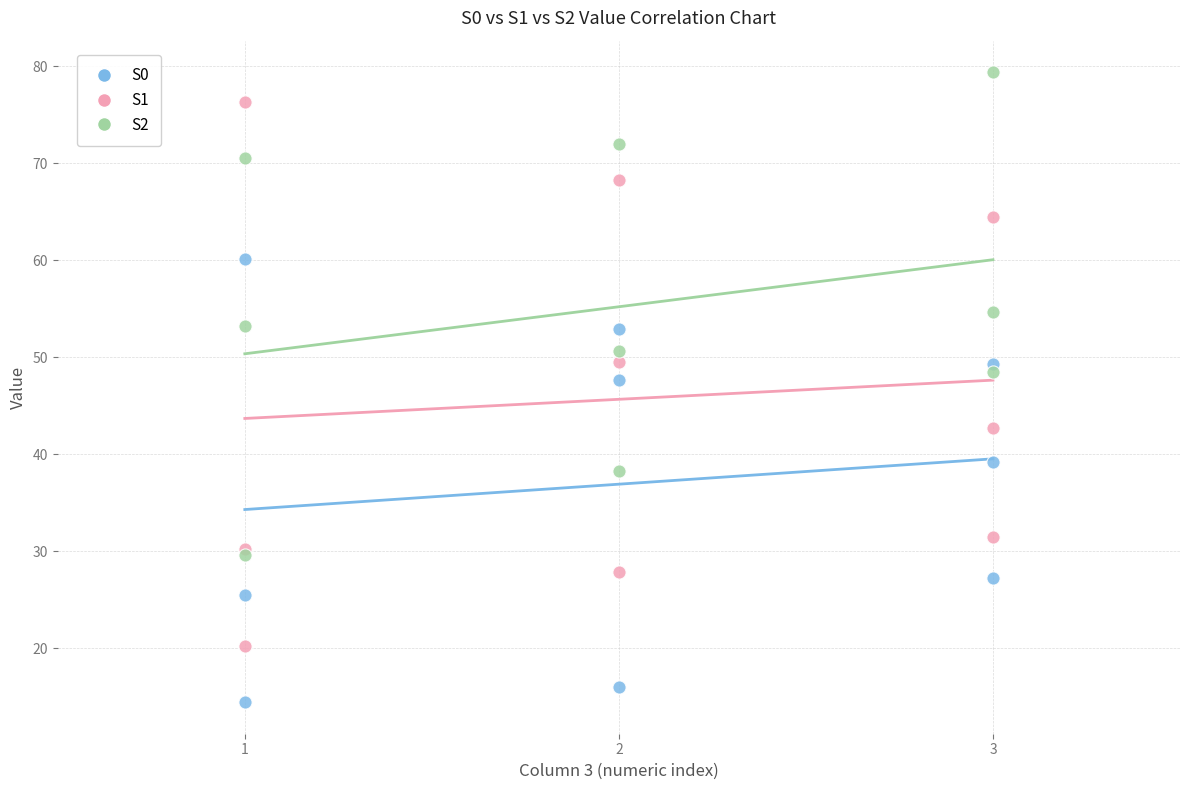

Which series contains the lowest Y value?

S0